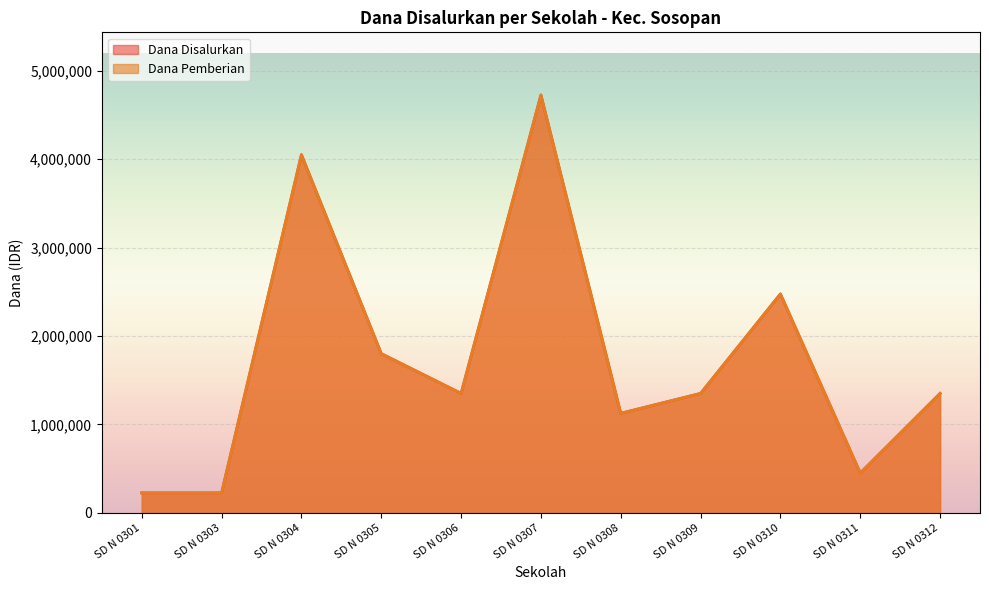

What is the difference between the Dana Disalurkan values at SD N 0307 and SD N 0305?

2925000